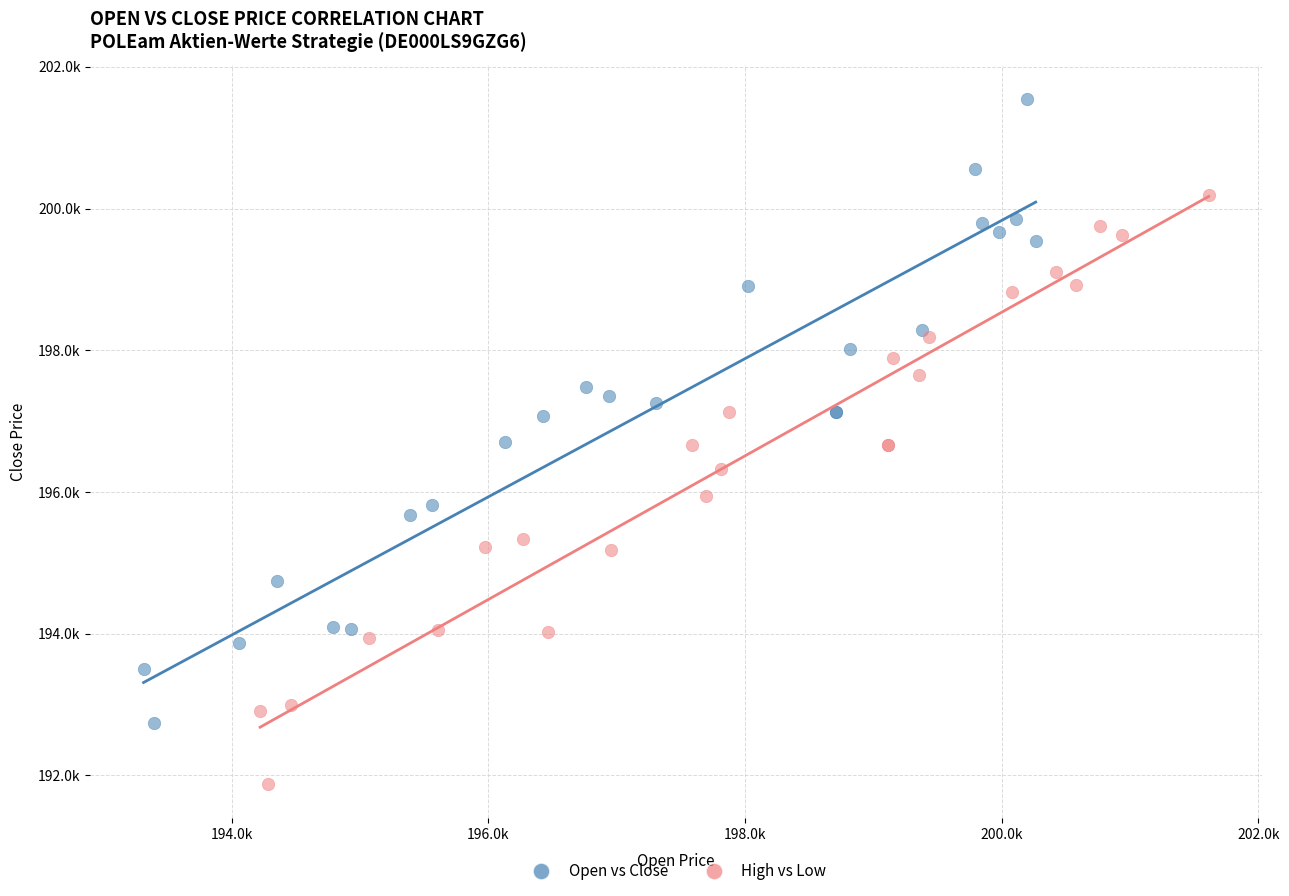

What are all the series names shown in the legend?

Open vs Close, High vs Low